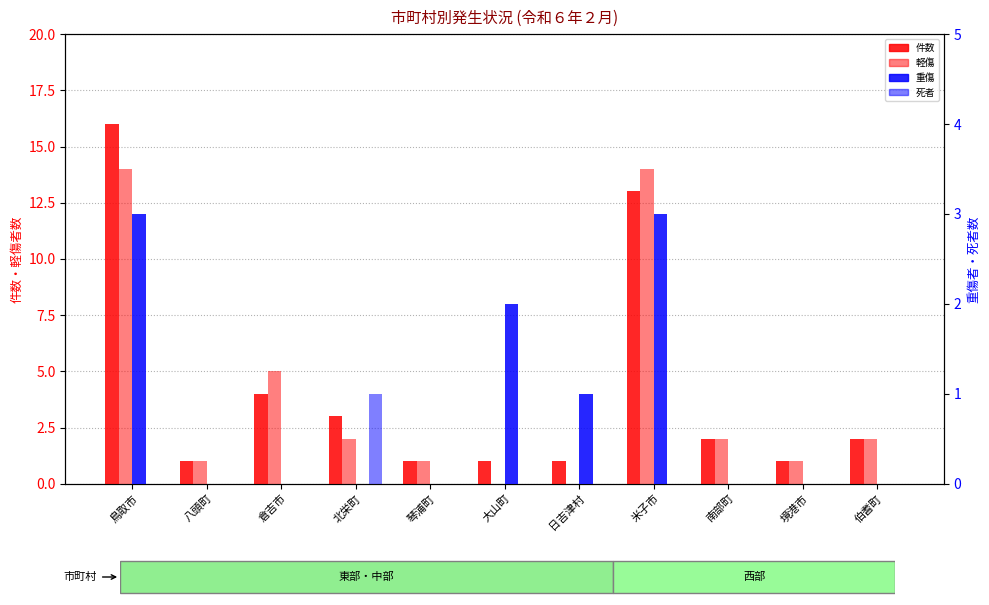

Which series has the largest total across all categories?

件数